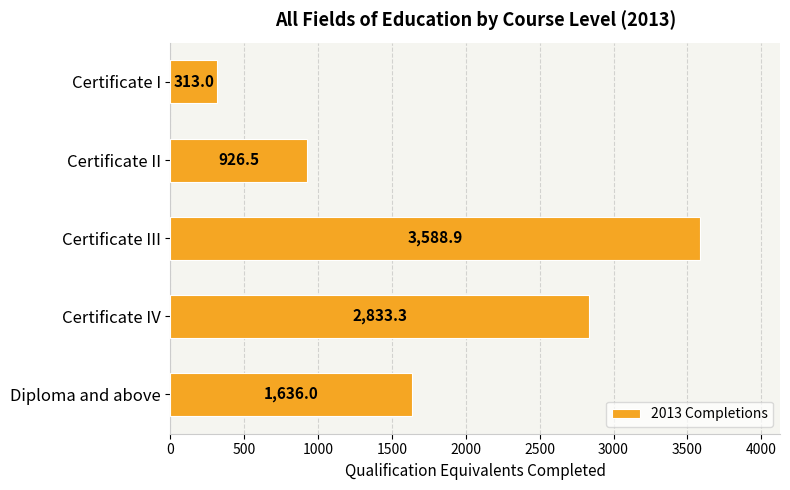

What is the ratio of the value at Diploma and above to the value at Certificate I?

5.2